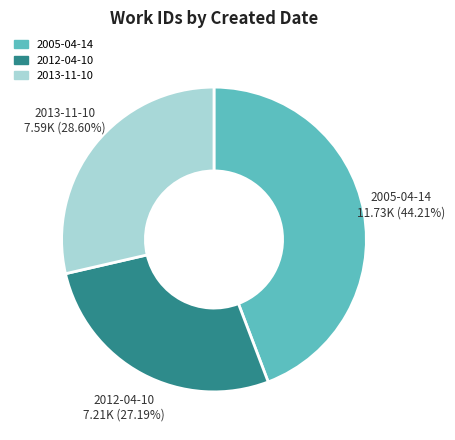

Is there any slice that represents more than half of the pie?

No